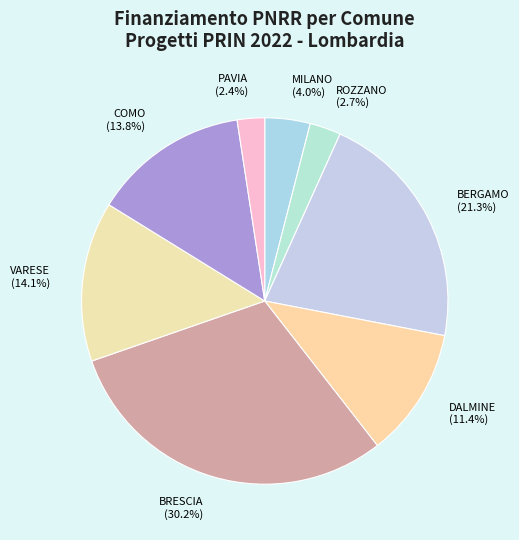

How much of the chart is everything except PAVIA?

97.6%